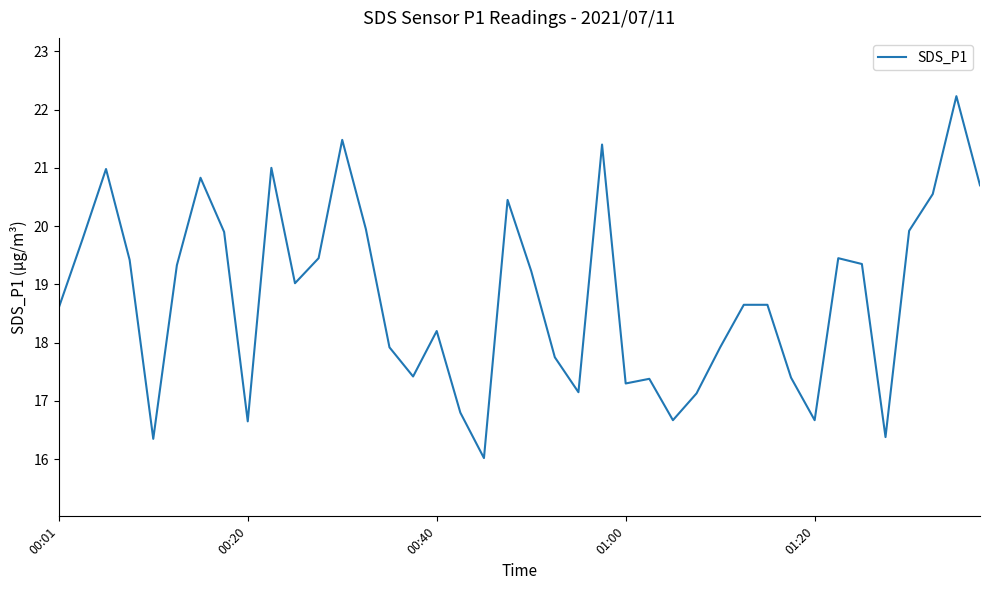

Is this an area chart (filled region under the line)?

No